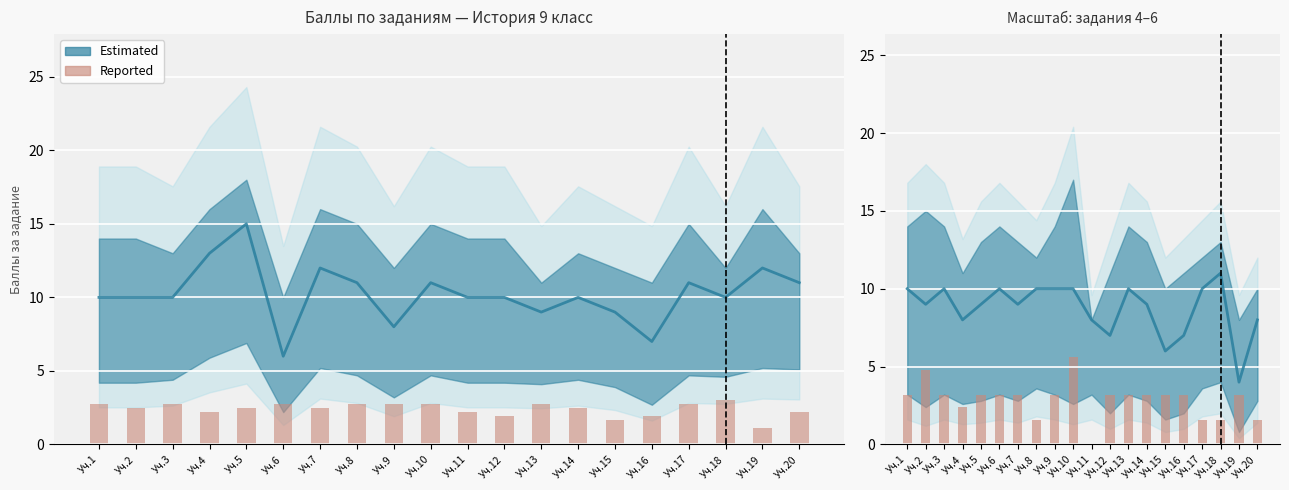

Between Уч.18 and Уч.4, which is larger?

Уч.18